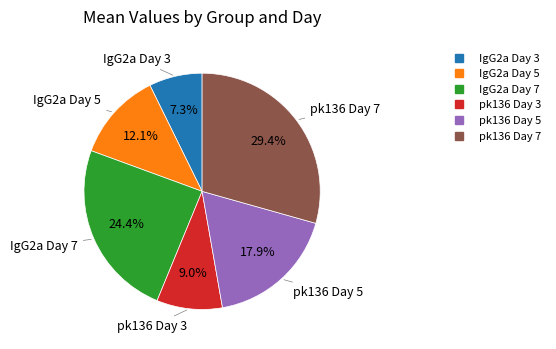

Which slice is the largest?

pk136 Day 7